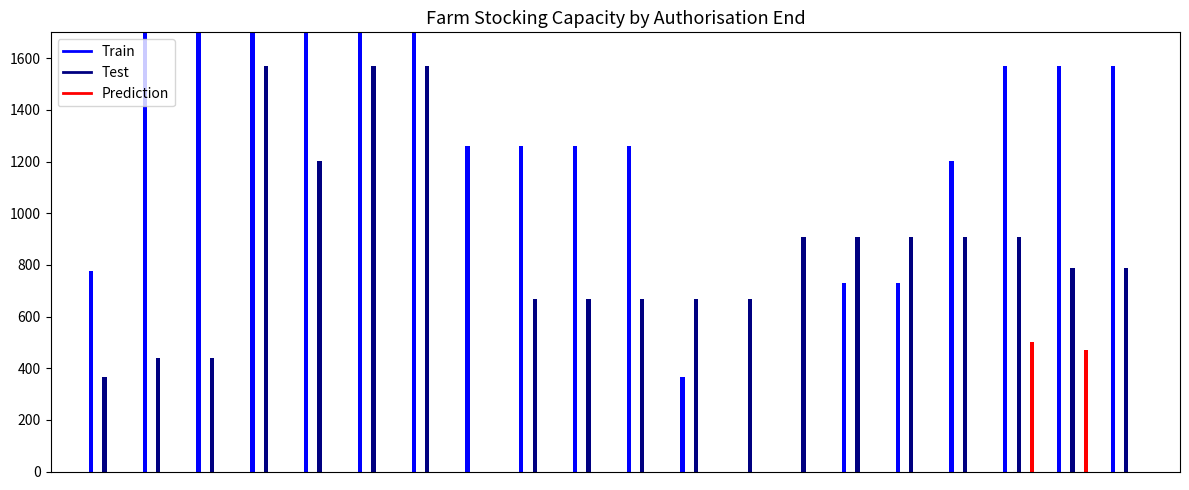

At how many categories does at least one series exceed 3043?

5